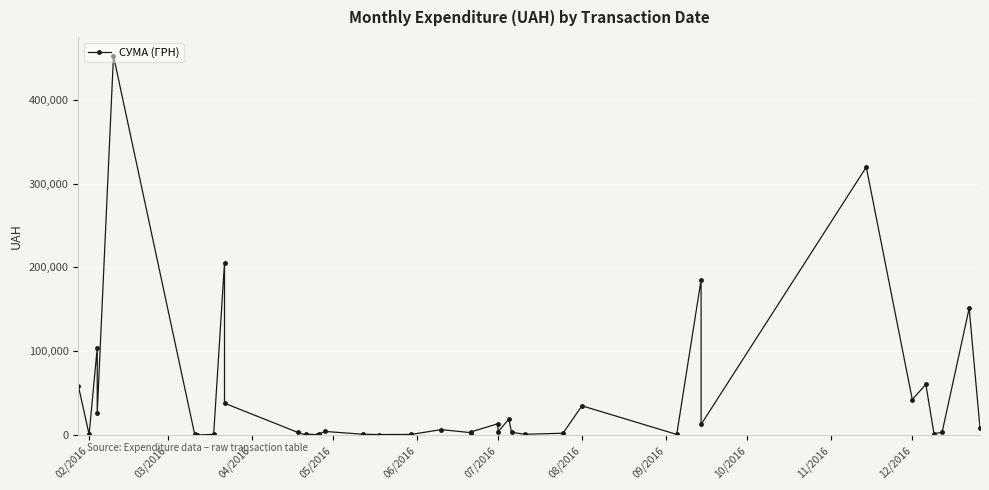

How many interior local valleys (lower than both neighbors) does the data have?

13